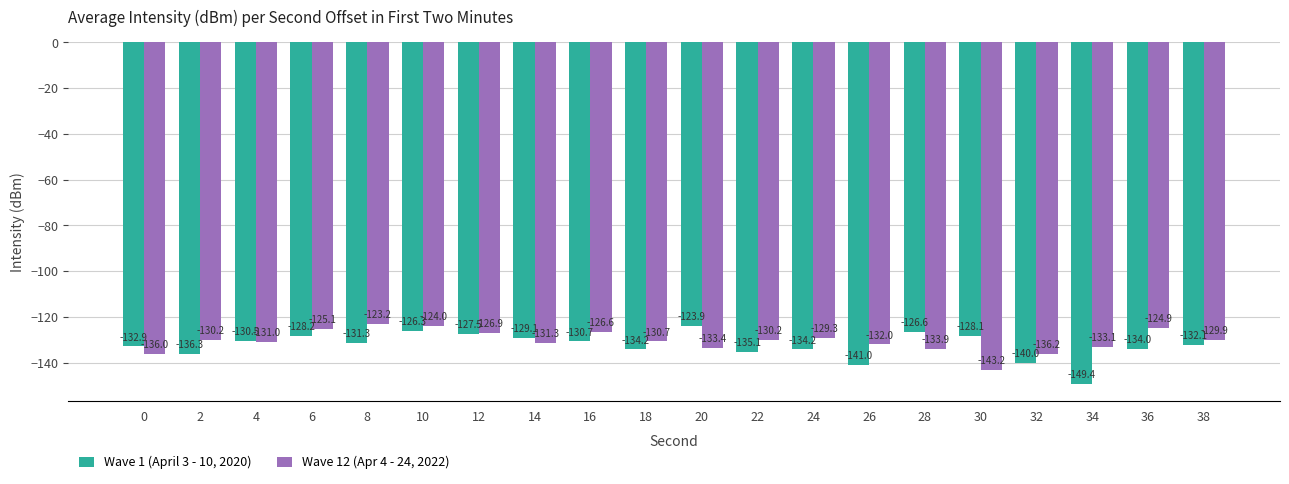

What is the value of the Wave 1 (April 3 - 10, 2020) bar at the 1st from the left?

-132.9